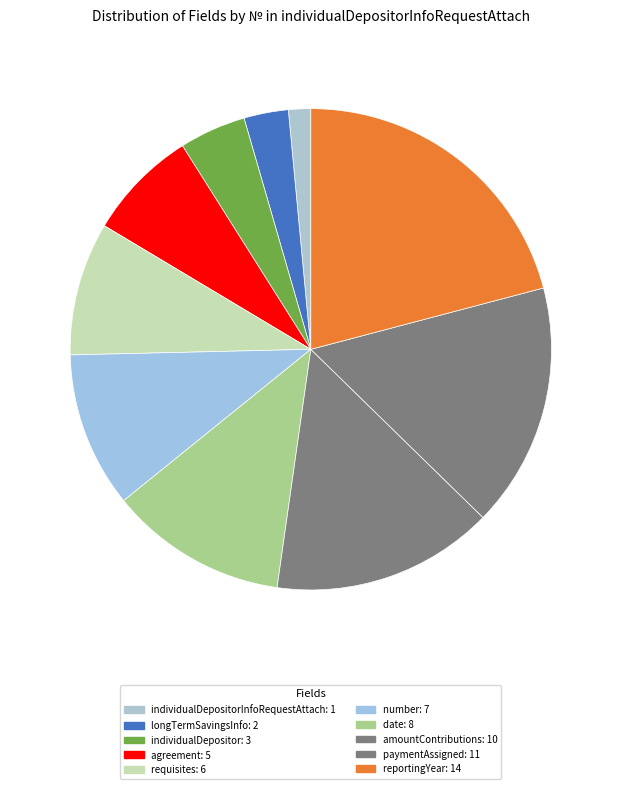

Which category has the biggest portion of the pie?

reportingYear: 14